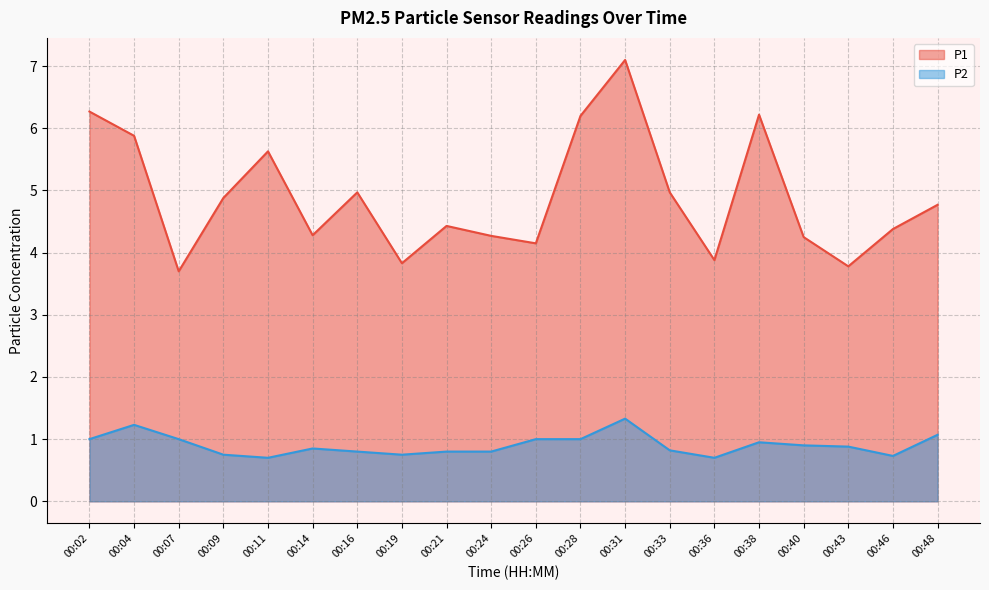

Rank the series by their maximum value, from highest to lowest.

P1, P2